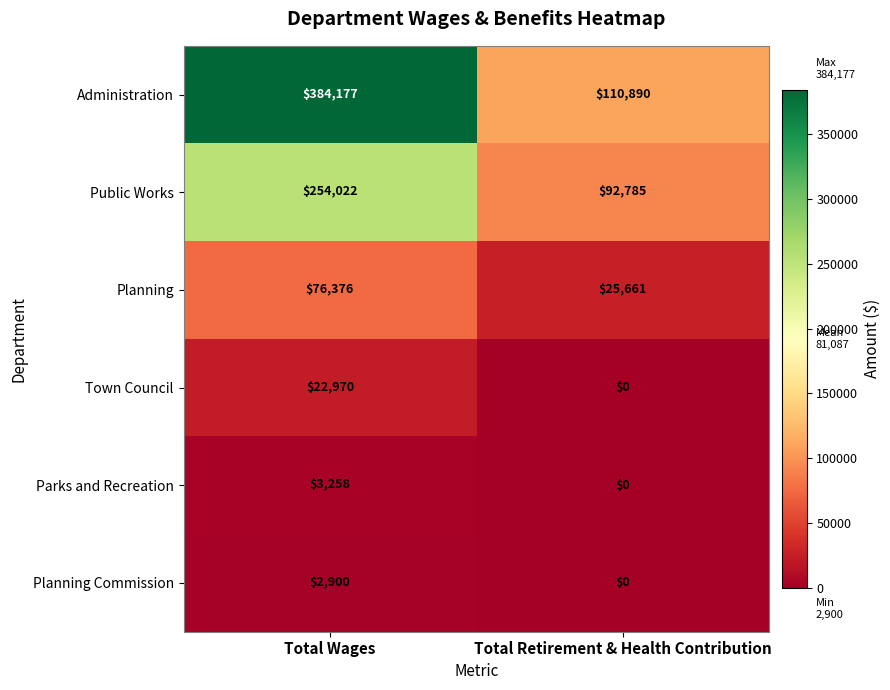

How many categories are shown in the chart?

2